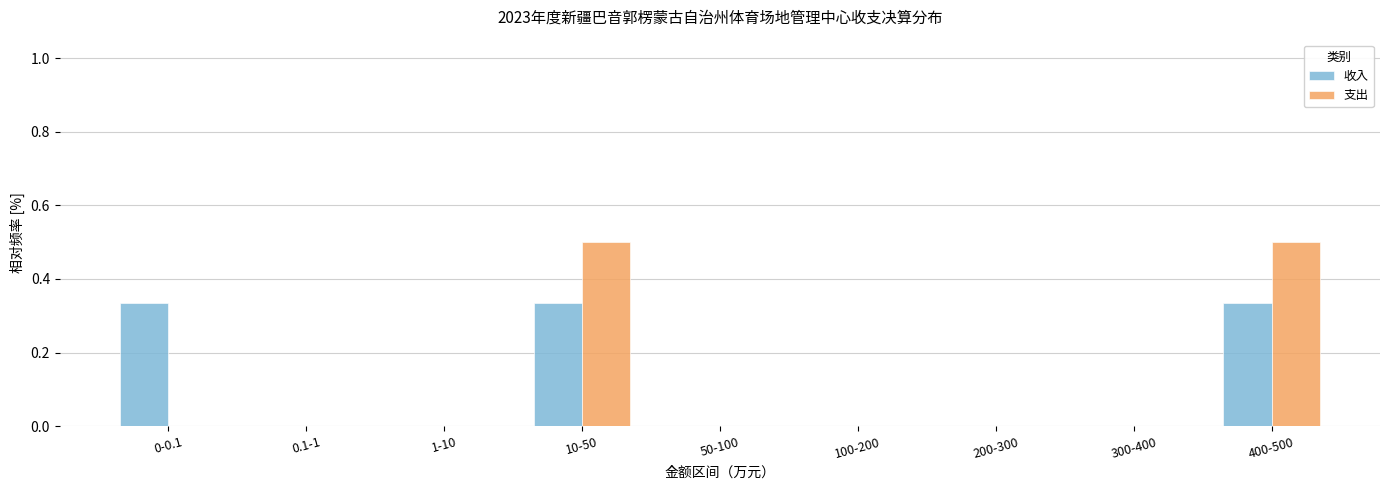

Is it true that 收入 equals -0.2 at 1-10?

False